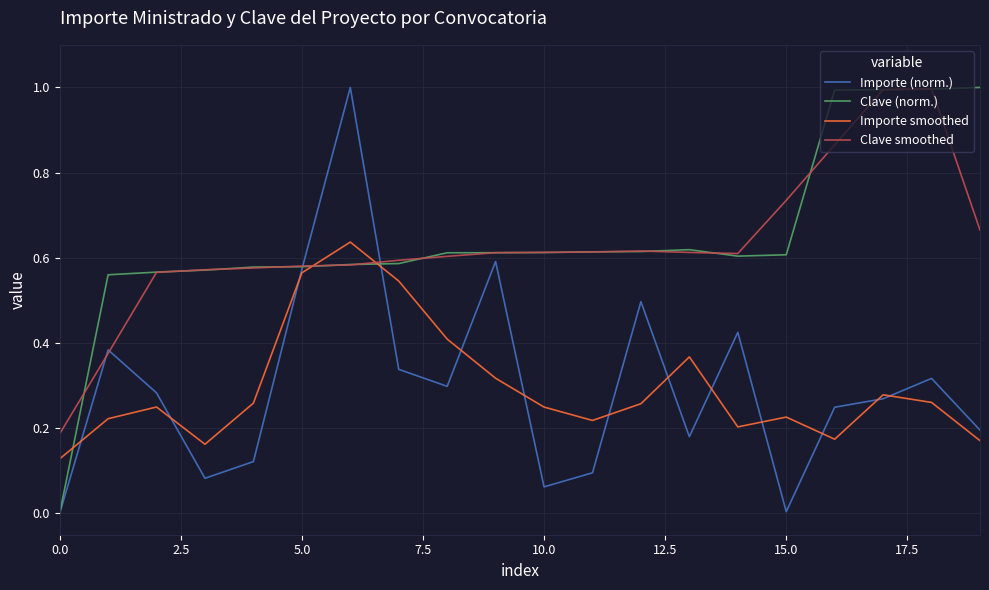

Is this an area chart (filled region under the line)?

No